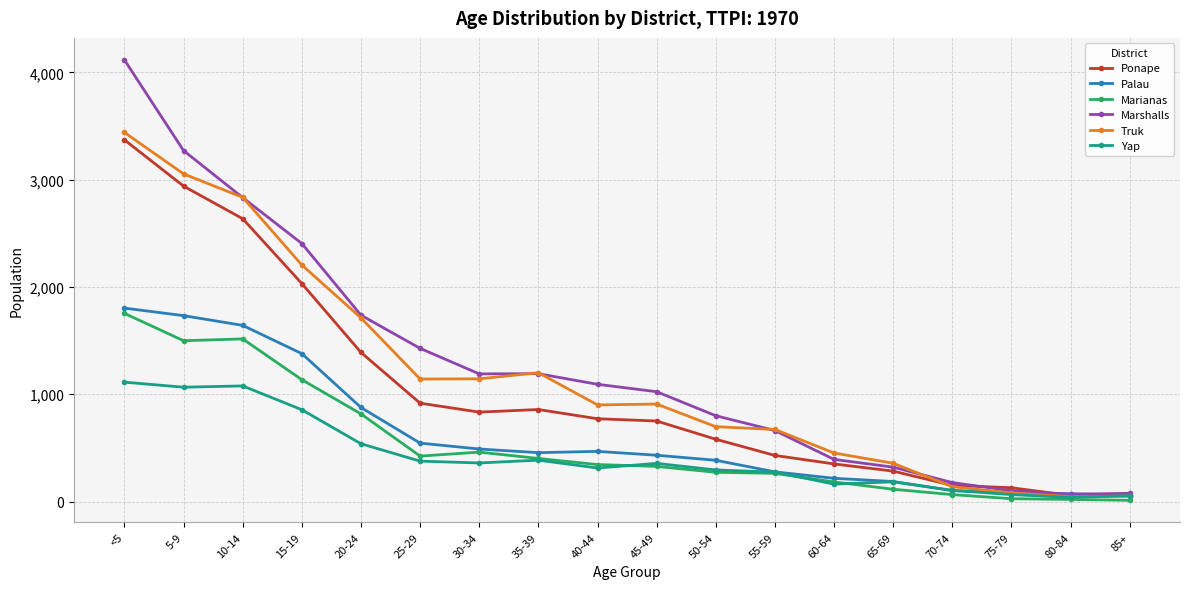

How many categories are shown in the chart?

18